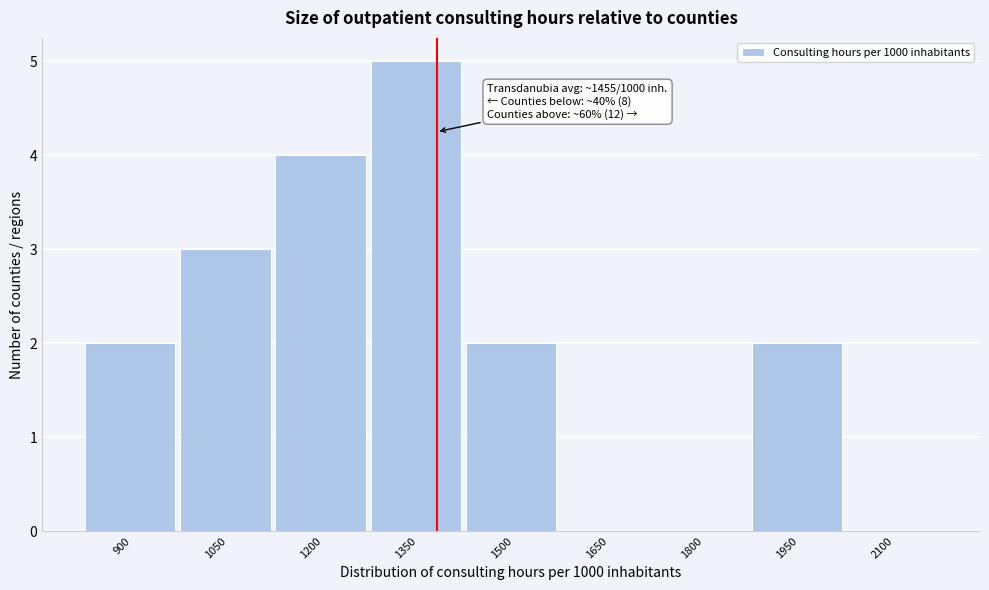

Reading left to right, transcribe all the data shown in this chart.

900=2	1050=3	1200=4	1350=5	1500=2	1650=0	1800=0	1950=2	2100=0